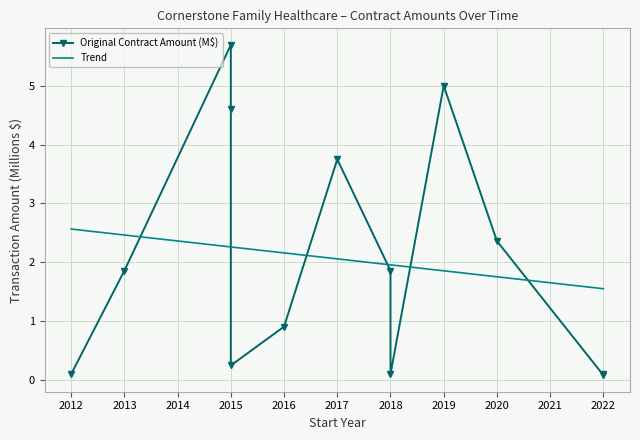

Is it true that Trend equals 1.3 at 2018?

False